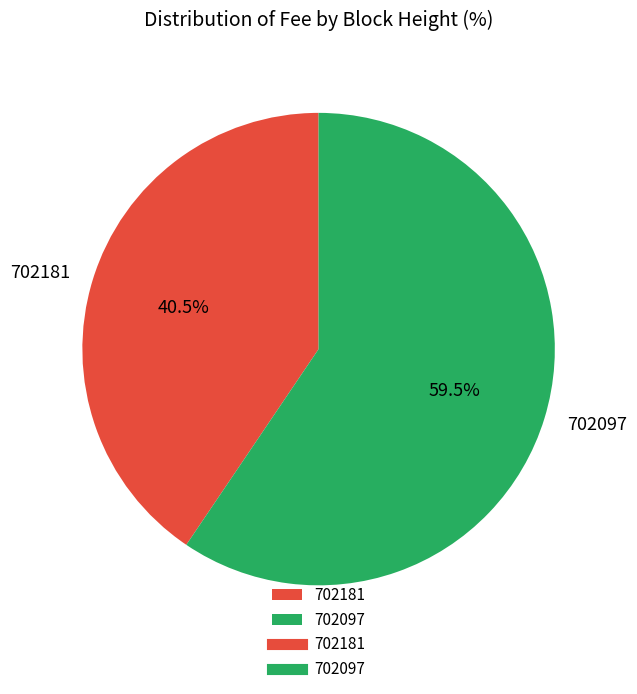

Is there any slice that represents more than half of the pie?

Yes